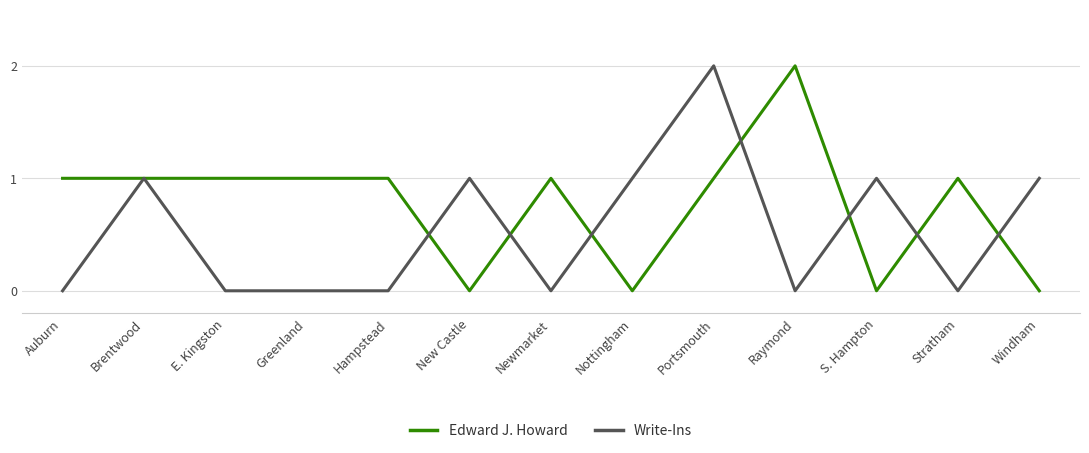

Which series has the largest total across all categories?

Edward J. Howard